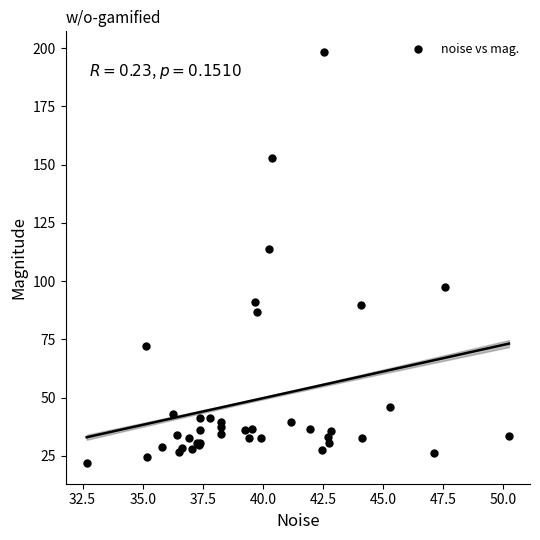

What Y value in the scatter plot is closest to 110?

113.8